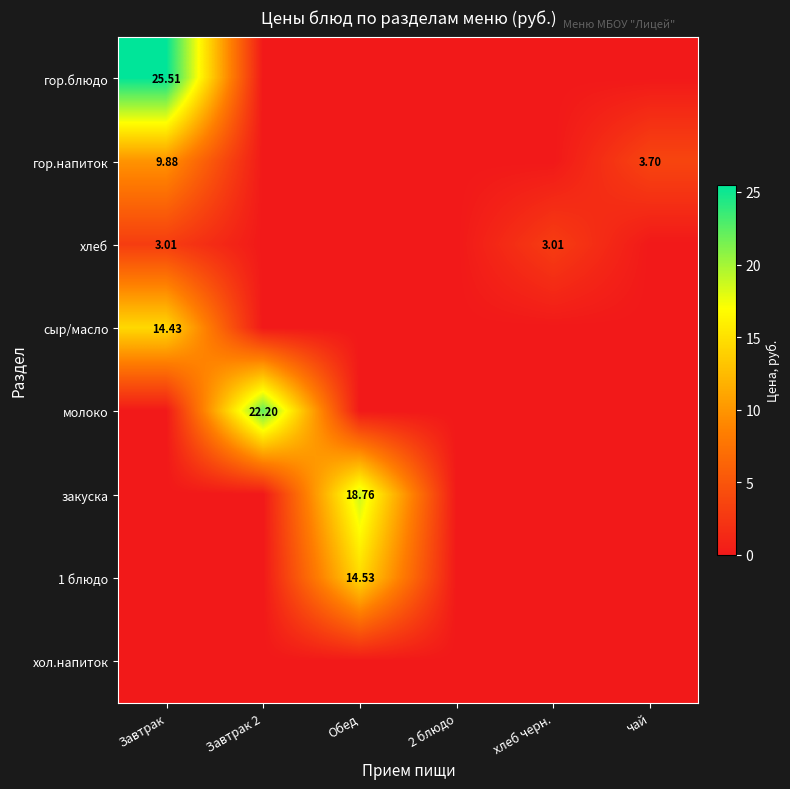

Between Завтрак 2 and чай, which is larger?

Завтрак 2